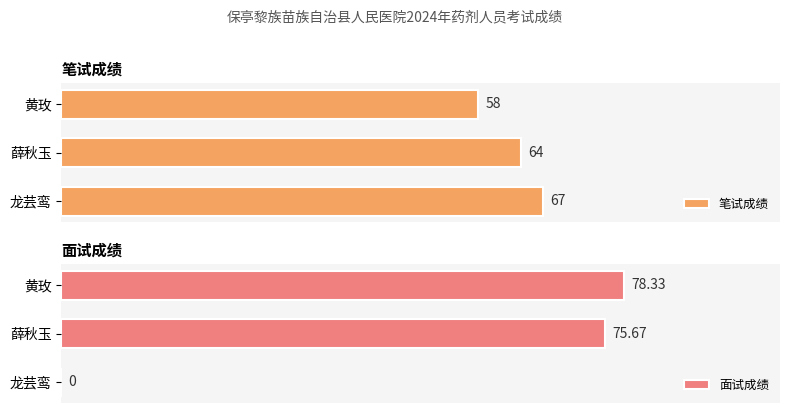

How many distinct data groups are displayed?

2